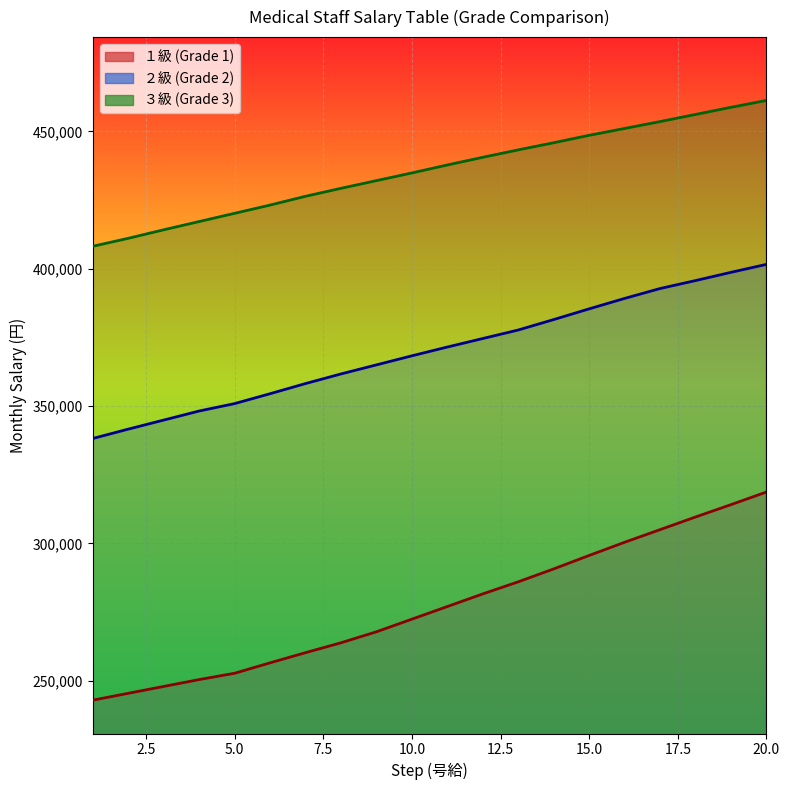

Which category has the lowest value in the 3_kyuu series?

1